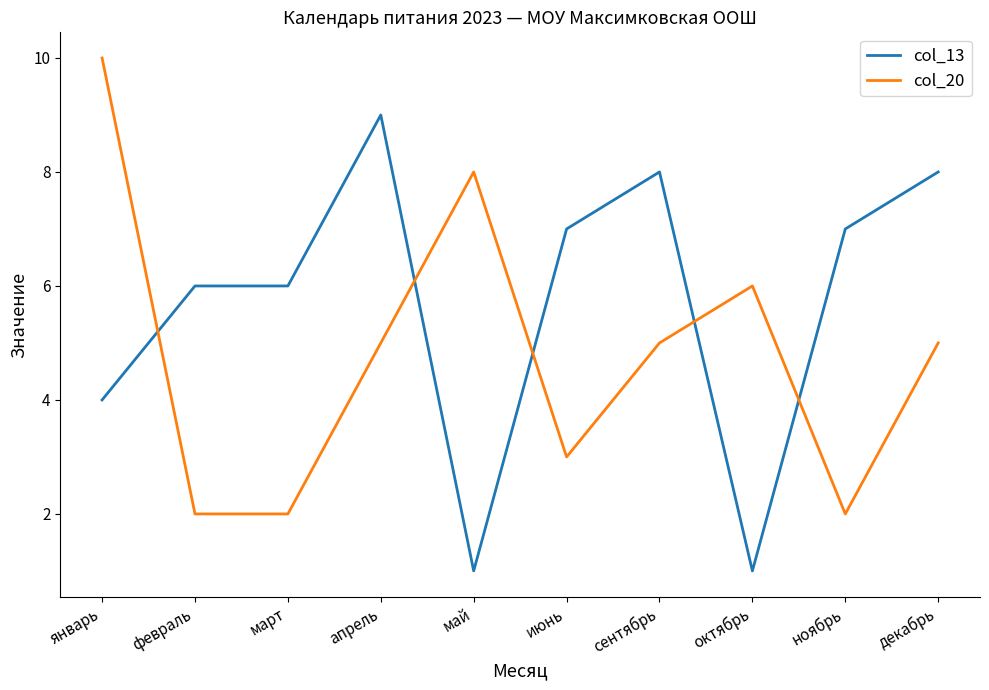

True or false: col_20 has more than 1 points higher than both neighbors.

True